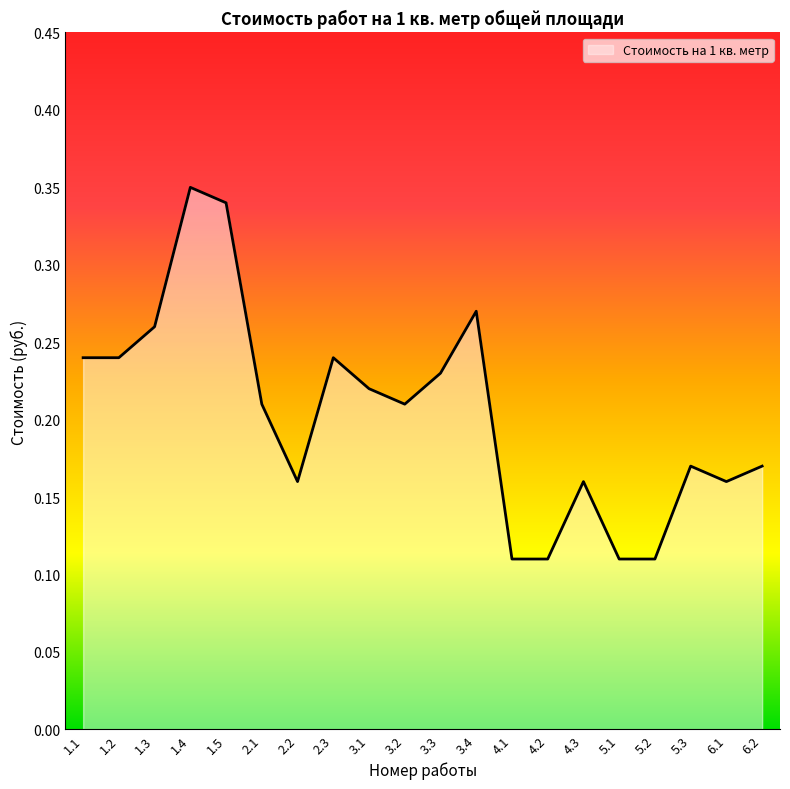

What position from the left is 6.1?

19